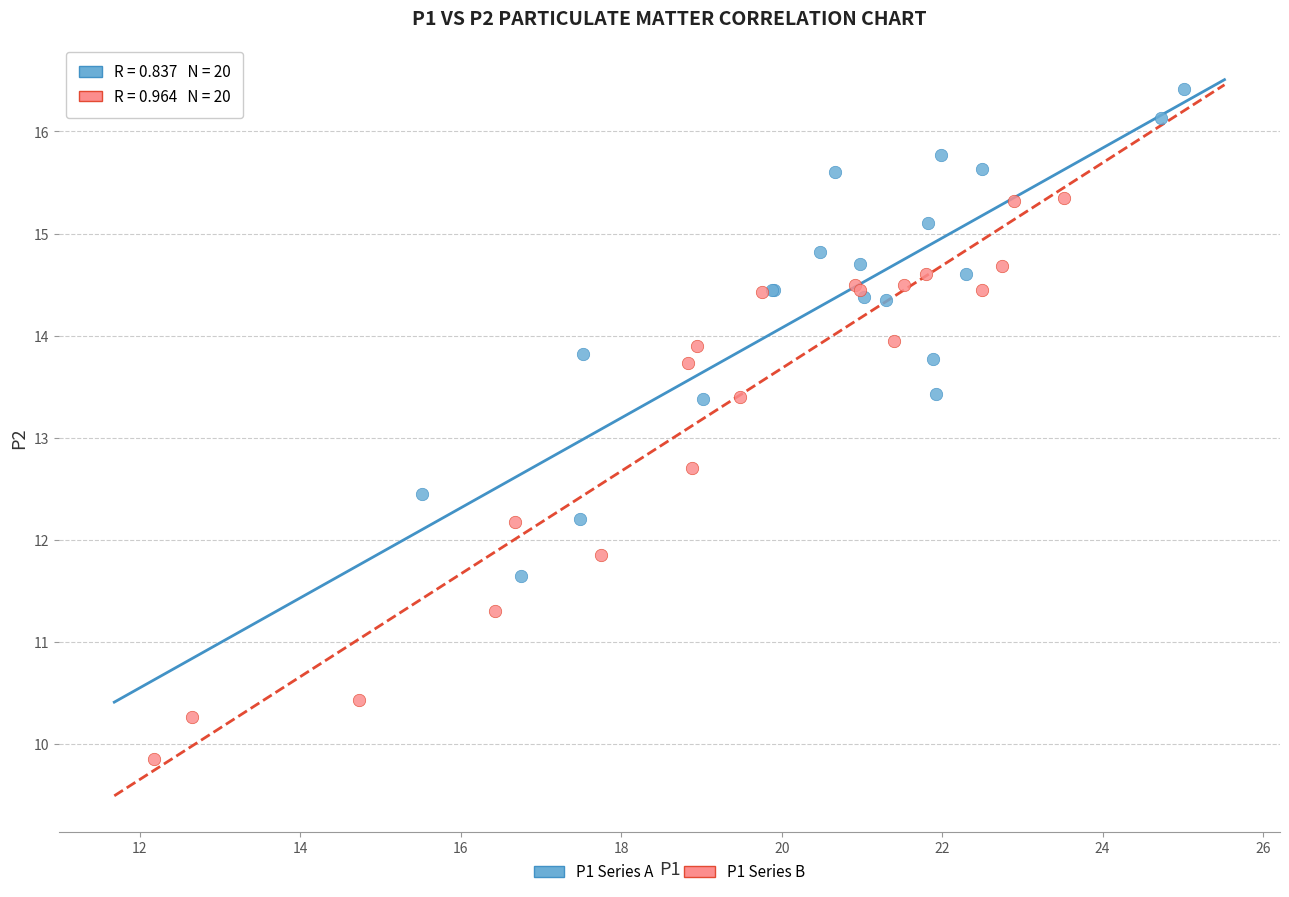

Which series reaches the minimum Y coordinate?

P1 Series B